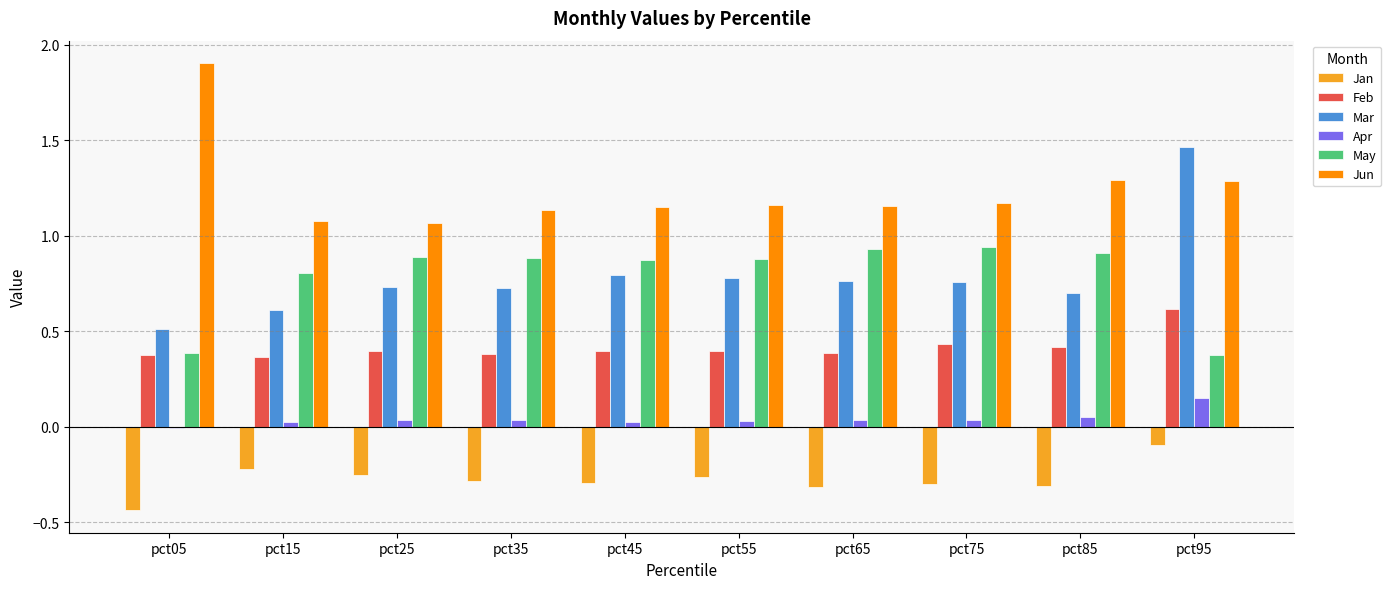

Which series changed the most between pct35 and pct95?

Mar